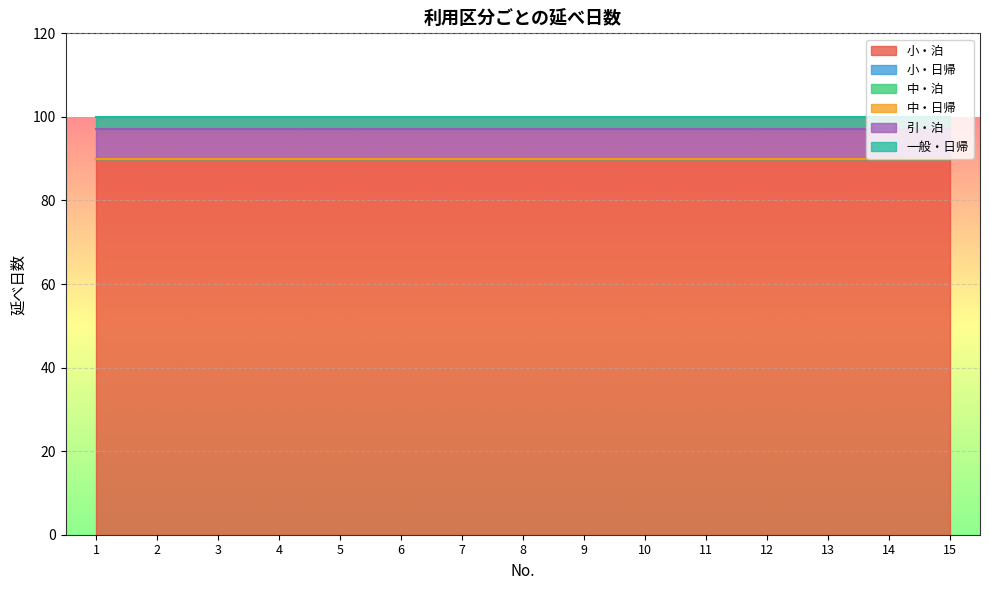

Reading left to right, list all the values displayed in this chart.

小・泊: 90	90	90	90	90	90	90	90	90	90	90	90	90	90	90
小・日帰: 0	0	0	0	0	0	0	0	0	0	0	0	0	0	0
中・泊: 0	0	0	0	0	0	0	0	0	0	0	0	0	0	0
中・日帰: 0	0	0	0	0	0	0	0	0	0	0	0	0	0	0
引・泊: 7	7	7	7	7	7	7	7	7	7	7	7	7	7	7
一般・日帰: 3	3	3	3	3	3	3	3	3	3	3	3	3	3	3